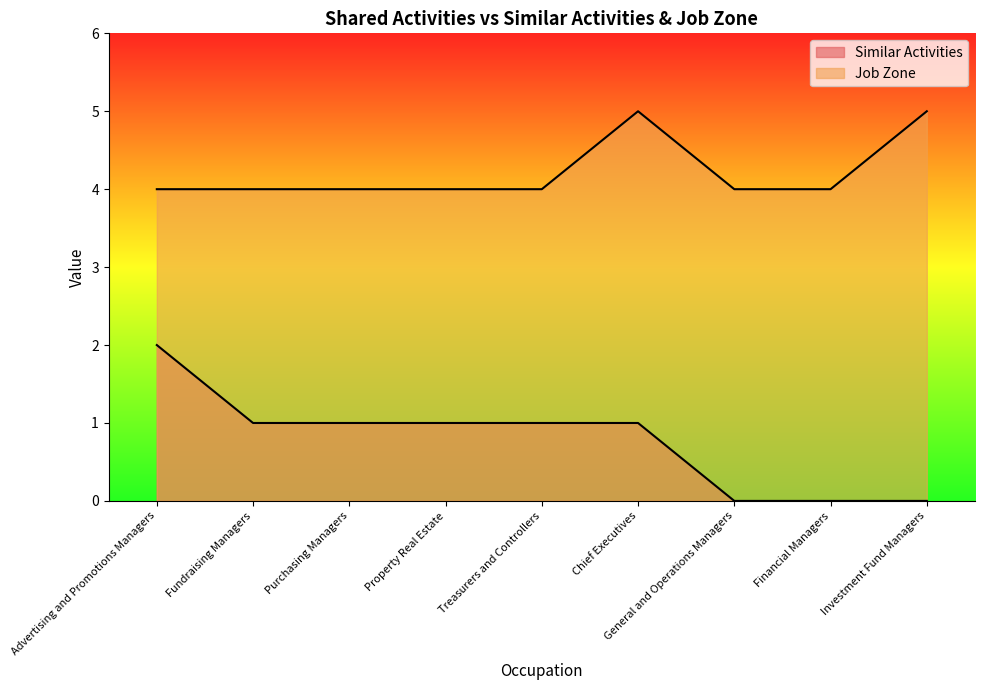

At which category is the sum across all series the highest?

Advertising and Promotions Managers